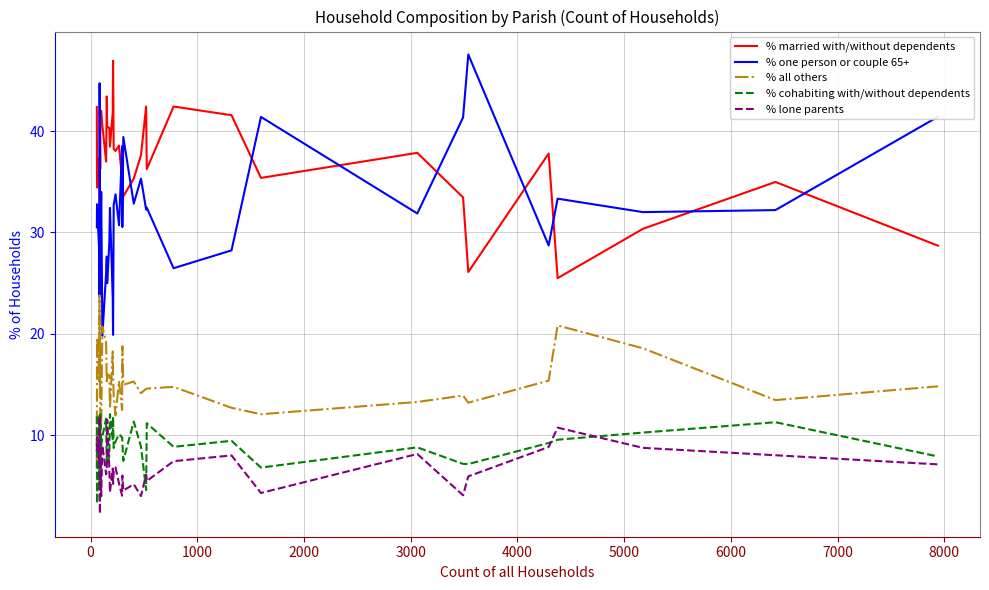

What are all the series names shown in the legend?

% married with/without dependents, % one person or couple 65+, % all others, % cohabiting with/without dependents, % lone parents